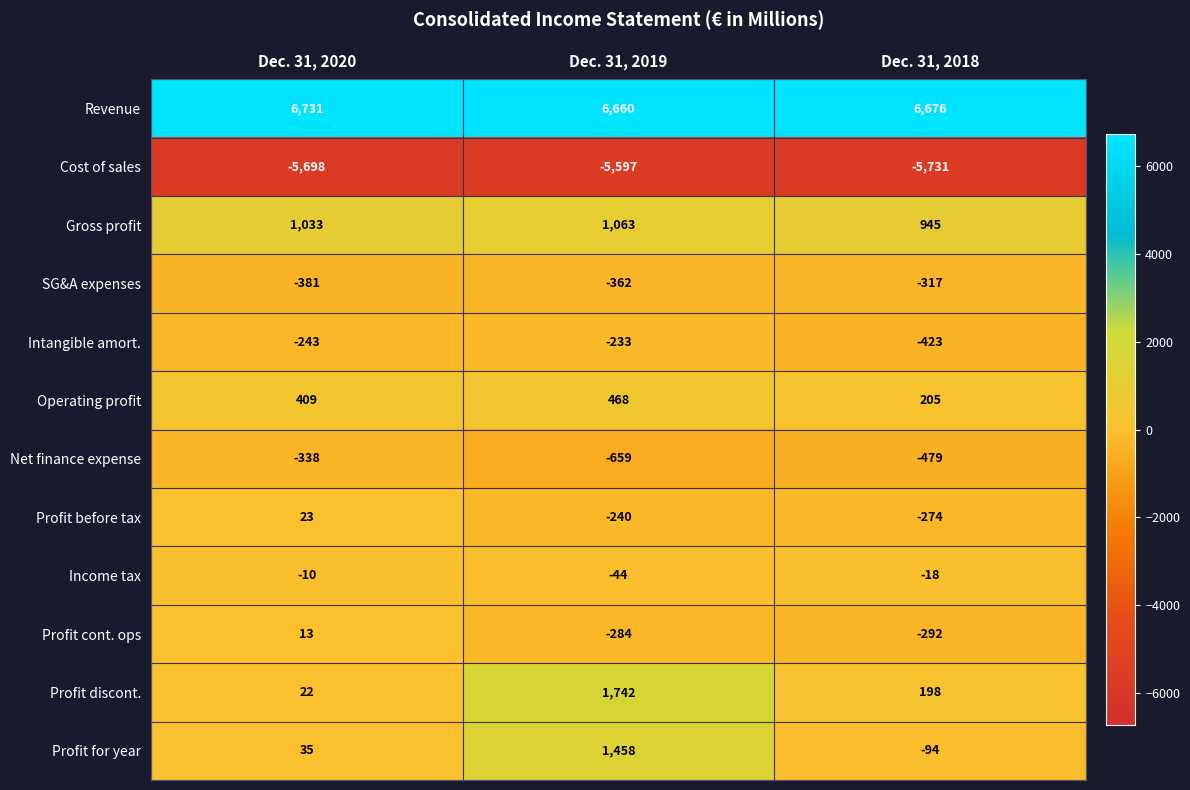

Is it true that SG&A expenses equals -494 at Dec. 31, 2018?

False